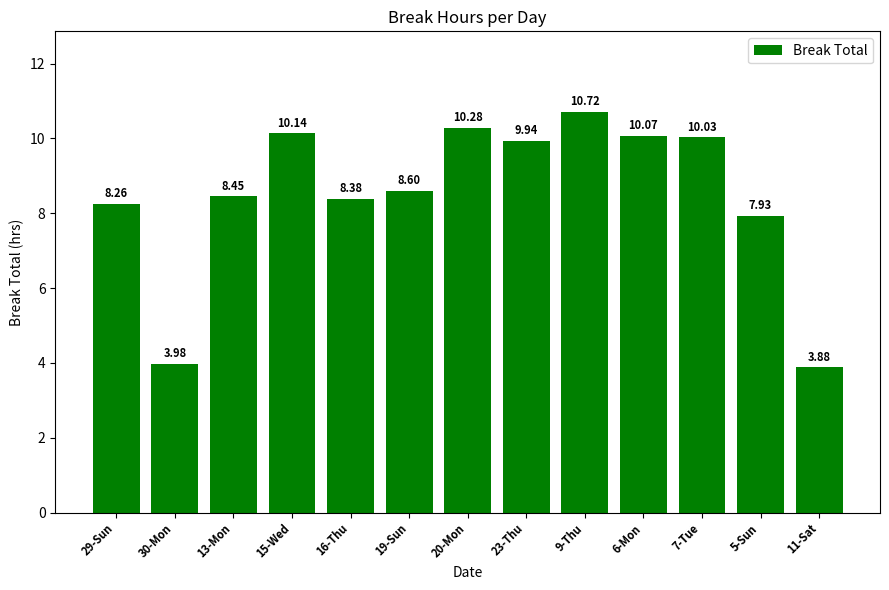

What is the sum of the values at 13-Mon and 20-Mon?

18.7